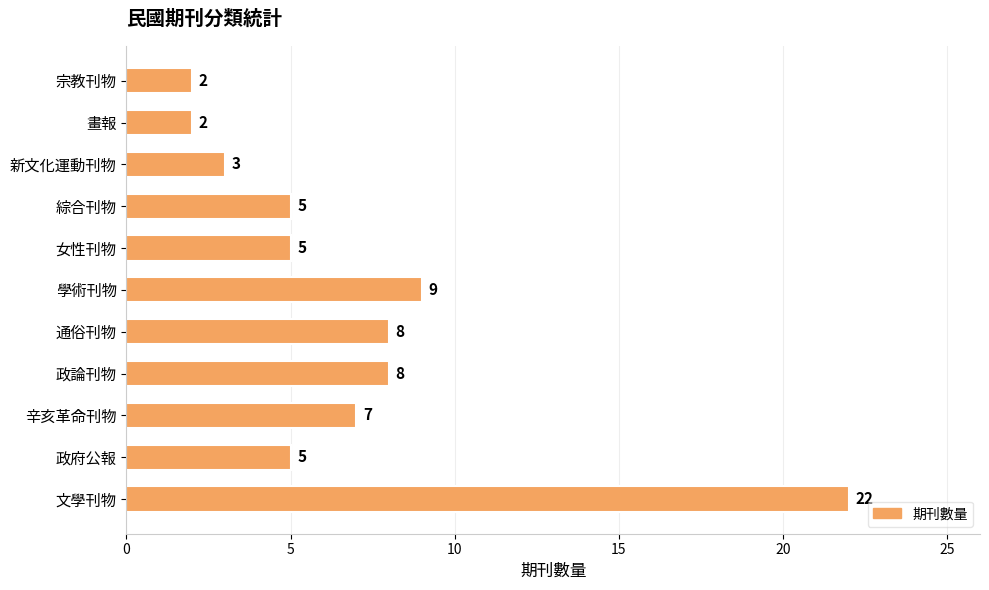

What is the average value?

7